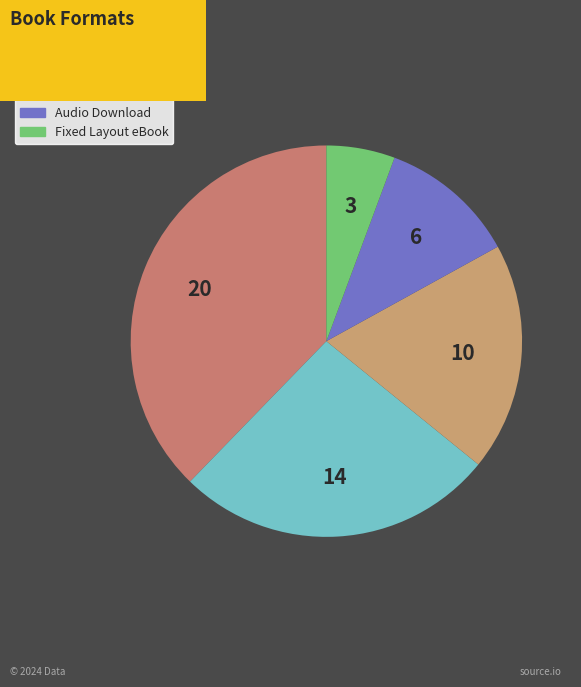

How many slices are in this pie chart?

5